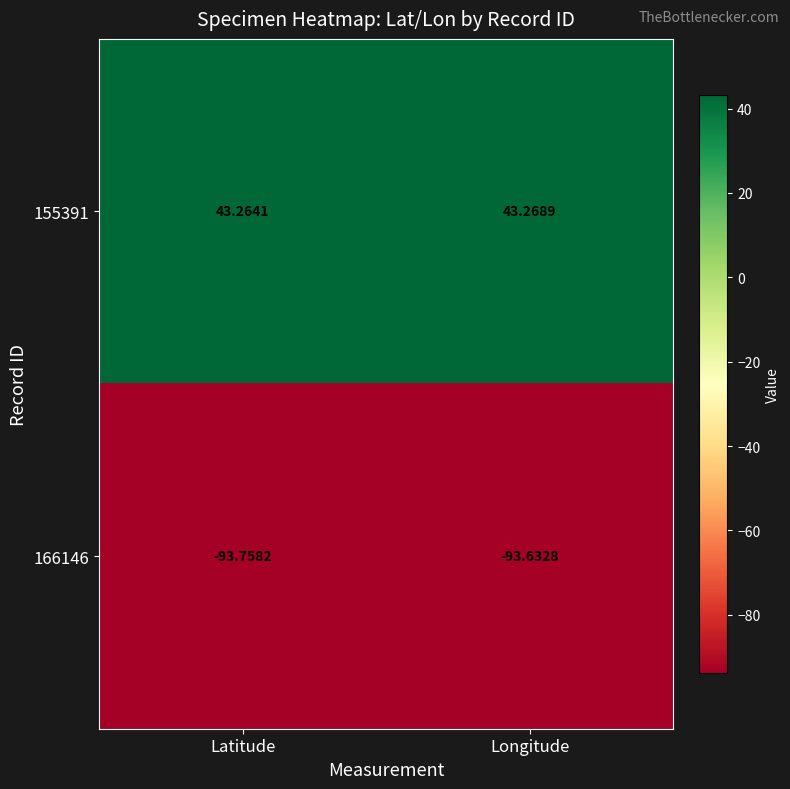

At which label does 155391 reach its minimum?

Latitude